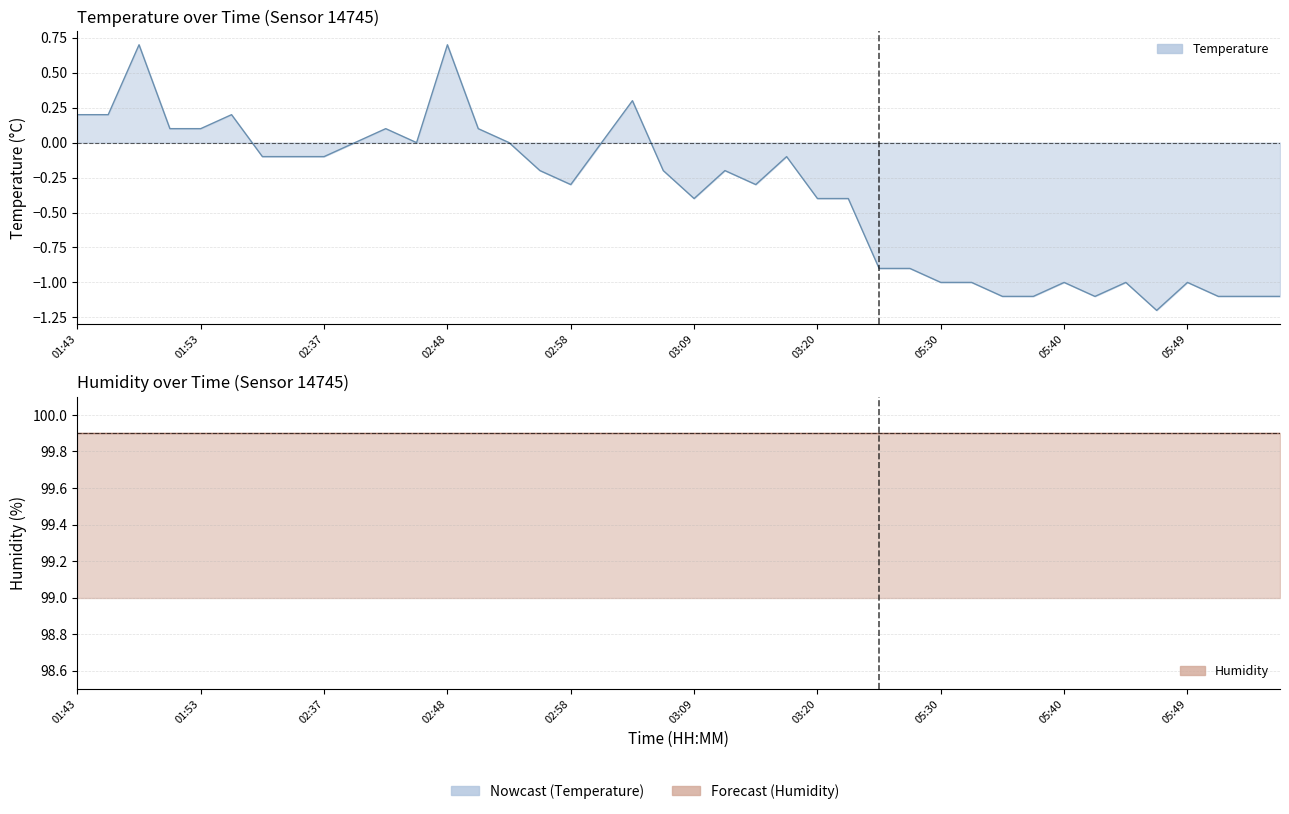

Rank the categories by value from highest to lowest.

01:48, 02:48, 03:04, 01:43, 01:45, 02:26, 01:50, 01:53, 02:42, 02:51, 02:40, 02:45, 02:53, 03:01, 02:32, 02:35, 02:37, 03:17, 02:56, 03:07, 03:12, 02:58, 03:15, 03:09, 03:20, 03:23, 03:26, 05:27, 05:30, 05:32, 05:40, 05:44, 05:49, 05:35, 05:37, 05:42, 05:52, 05:54, 05:57, 05:47